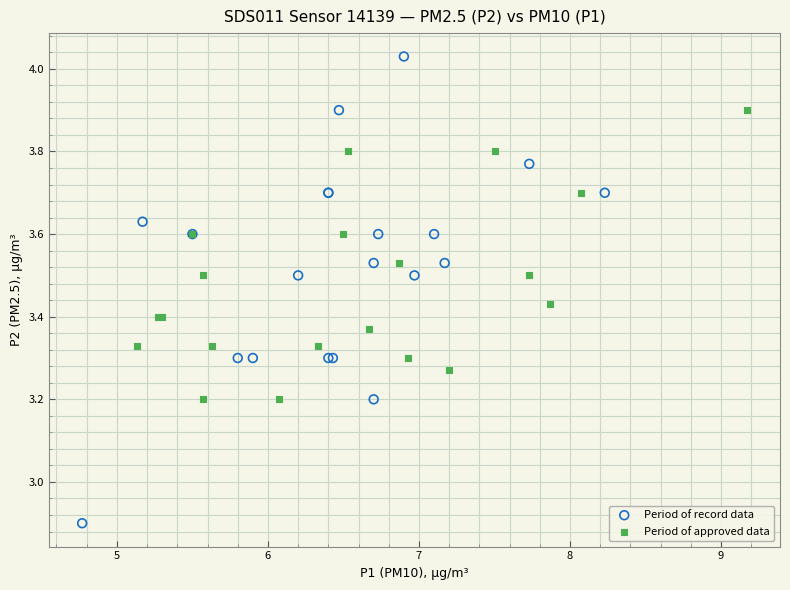

Which series contains the lowest Y value?

Period of record data